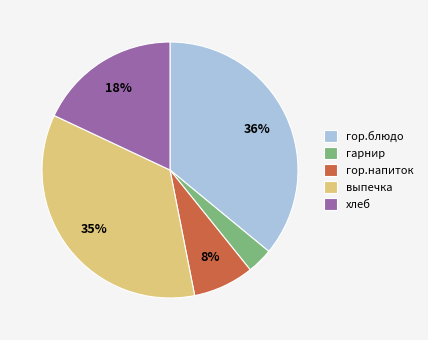

What is the ratio of the value at гор.напиток to the value at хлеб?

0.4